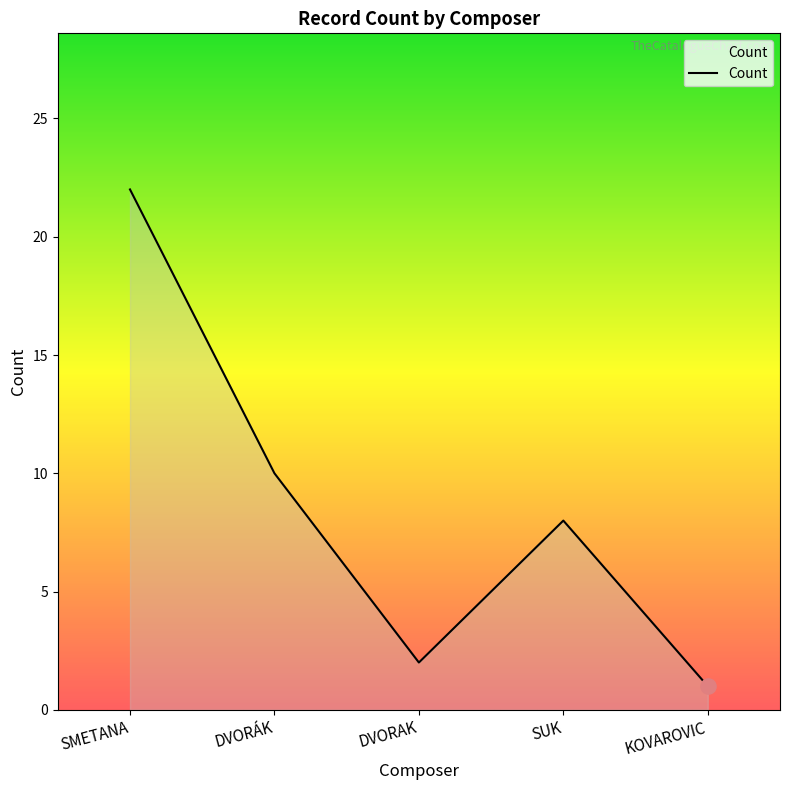

Which has a higher value, SUK or SMETANA?

SMETANA